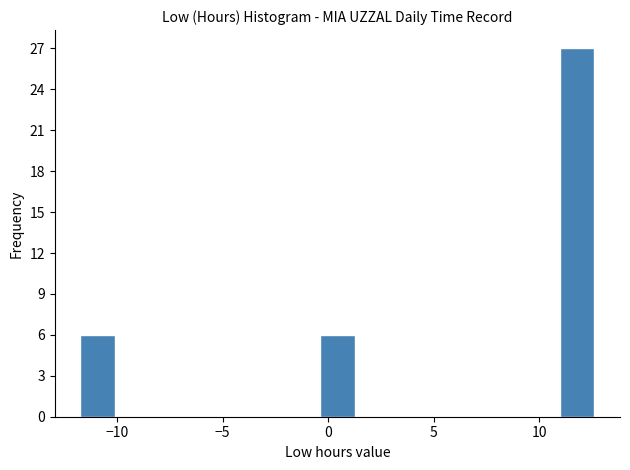

Read against the x-axis, roughly where is the centre of the tallest bar?

12.0